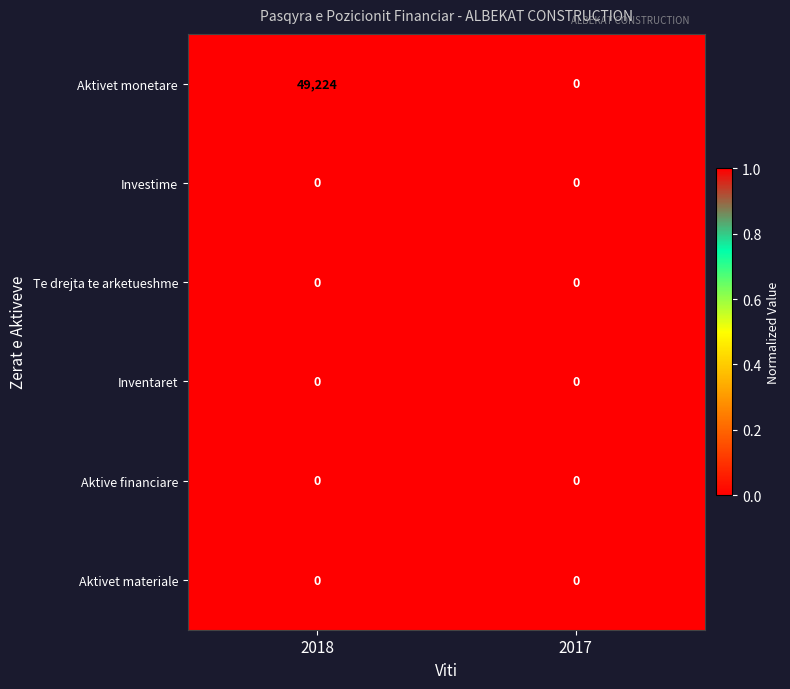

Is it true that Aktive financiare equals 0 at 2017?

True